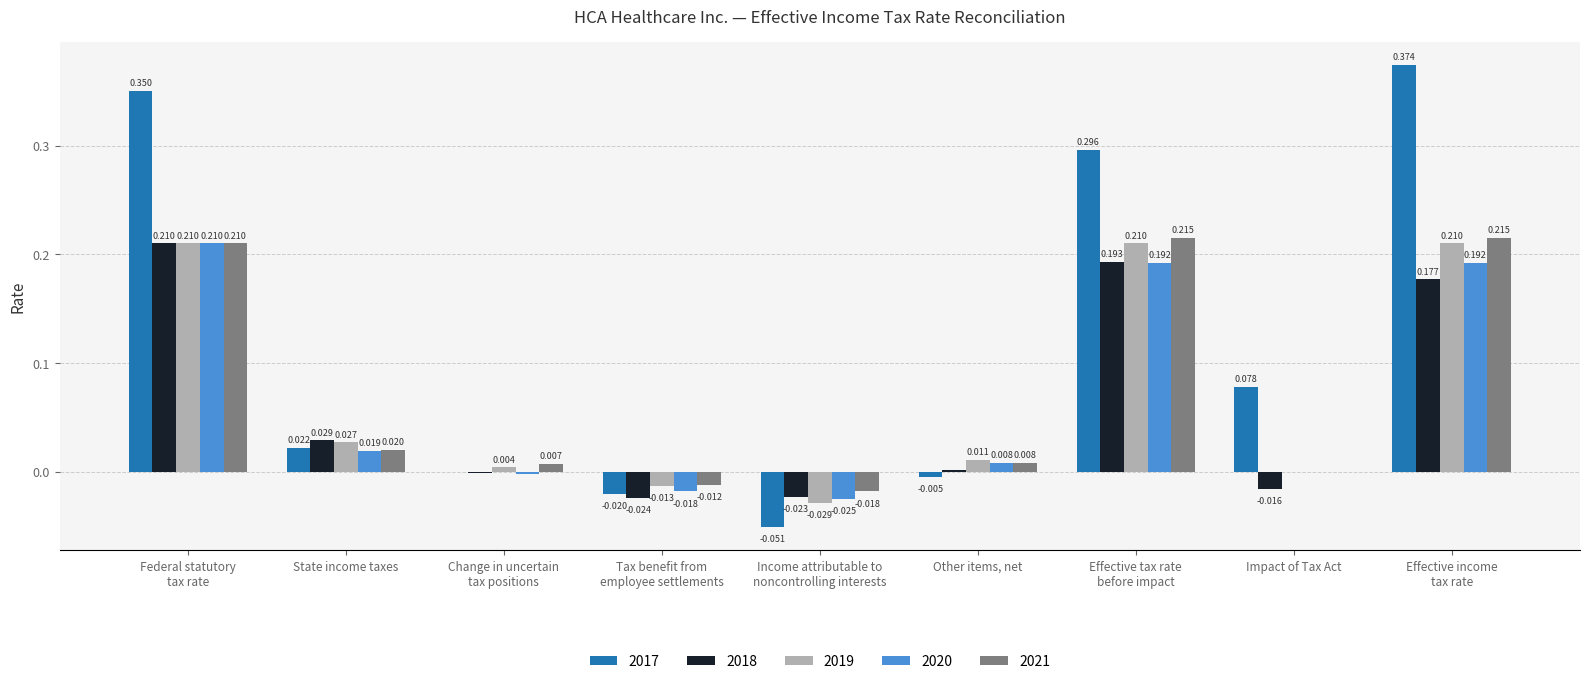

At which label is 2021 closest to 0?

Impact of Tax Act